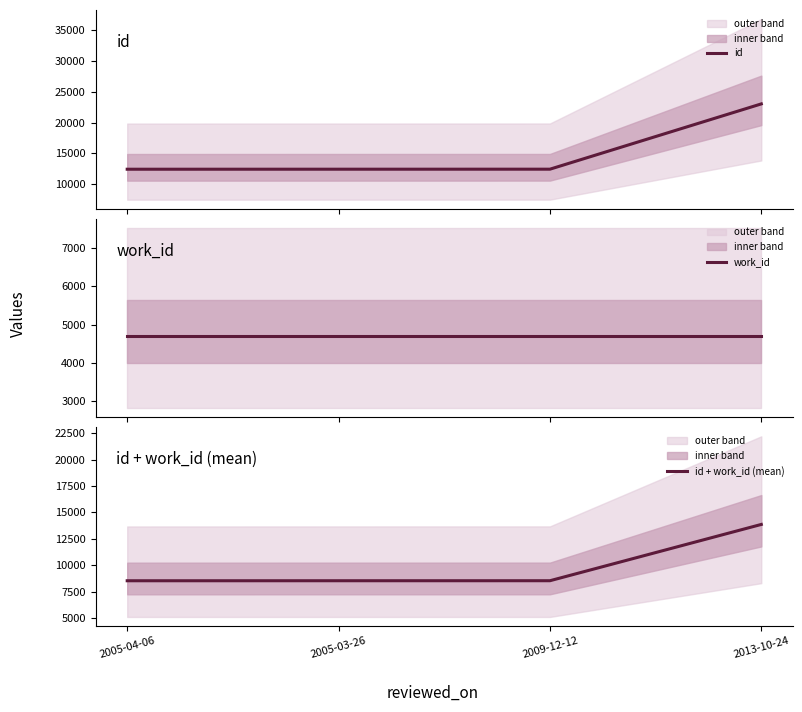

The value of work_id at 2009-12-12 is 7861.4. True or false?

False